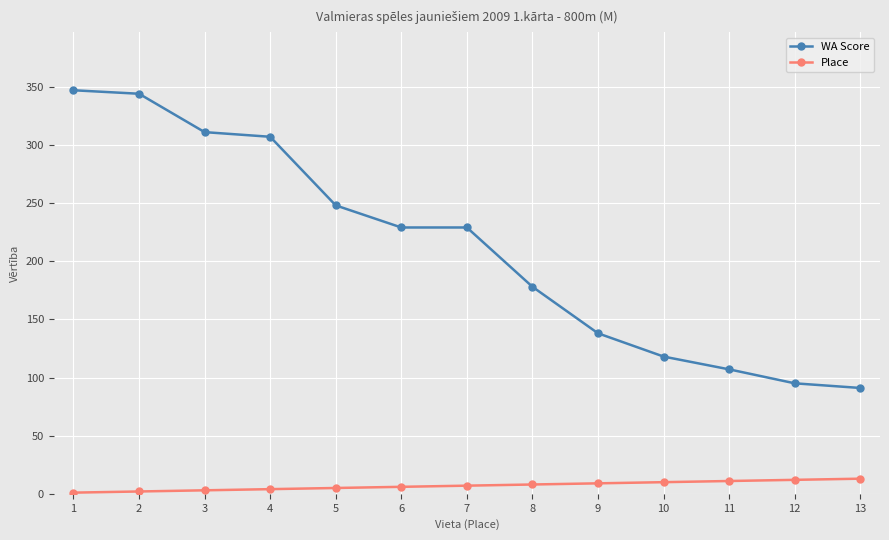

What is the value of the WA Score point at the 8th from the left?

178